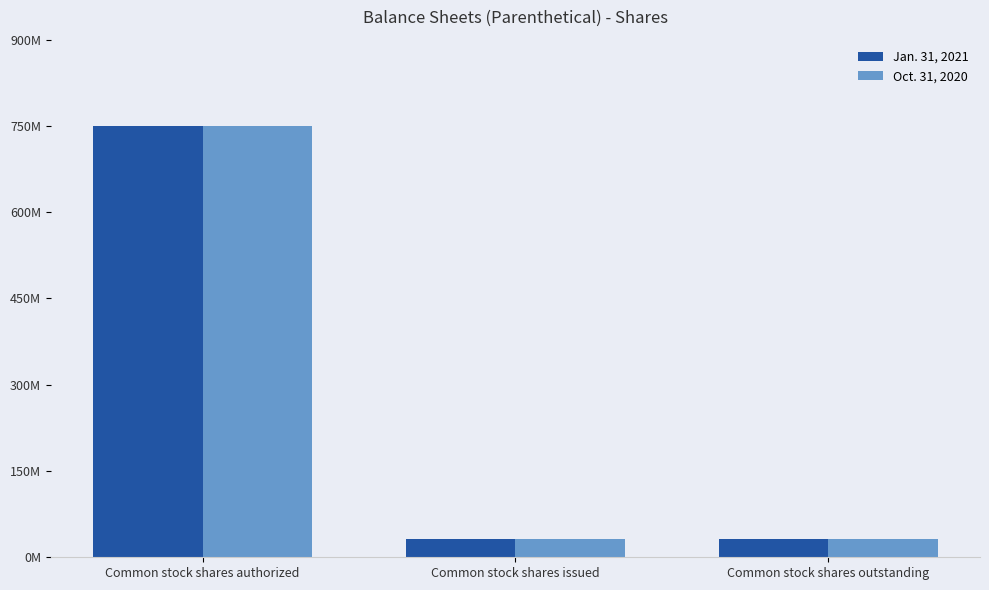

What are all the series names shown in the legend?

Jan. 31, 2021, Oct. 31, 2020